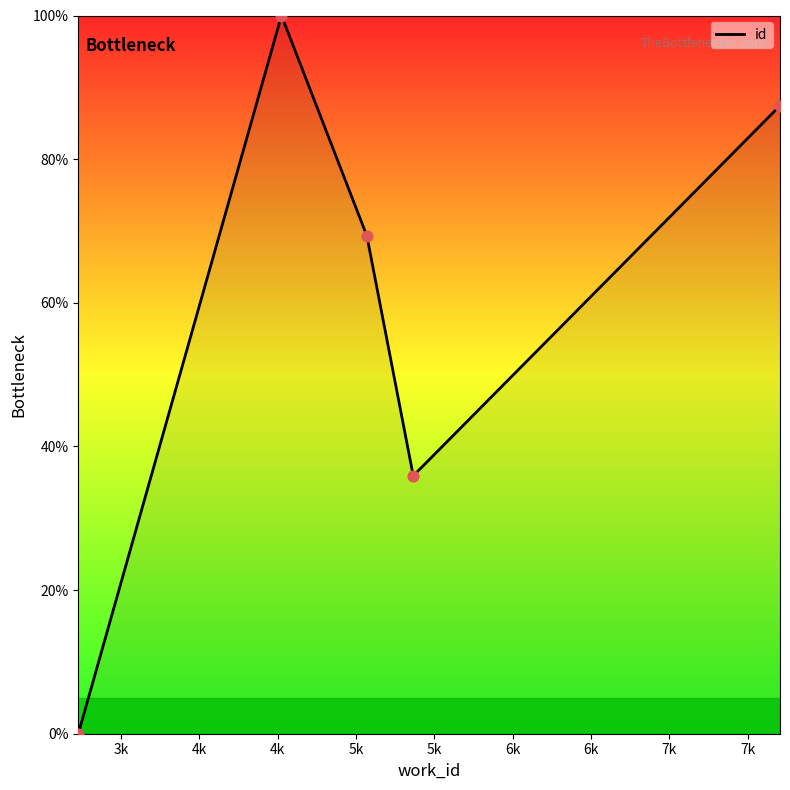

What is the difference between the maximum and minimum values?

100.0